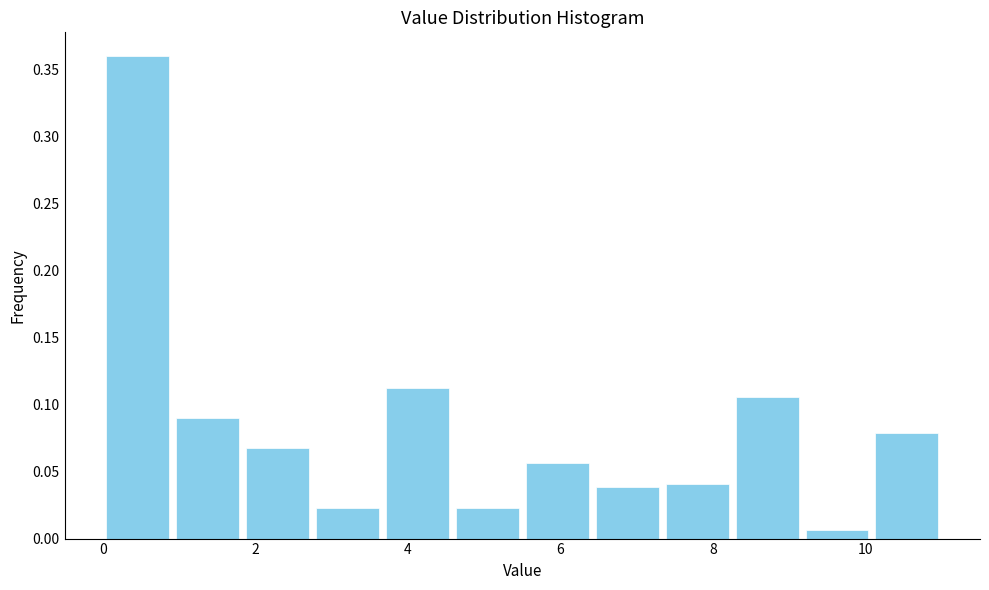

What is the height of the bar covering 6.4 to 7.4 on the x-axis? Neither the bar edges nor the heights are printed on the chart, so give them approximately, as read against the axes.

0.040